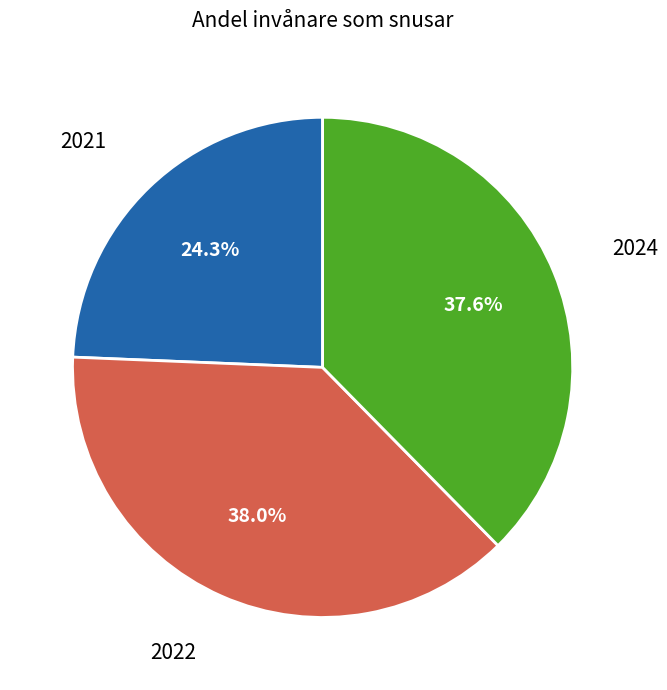

Combined, what portion of the pie is 2022 and 2021?

62.4%